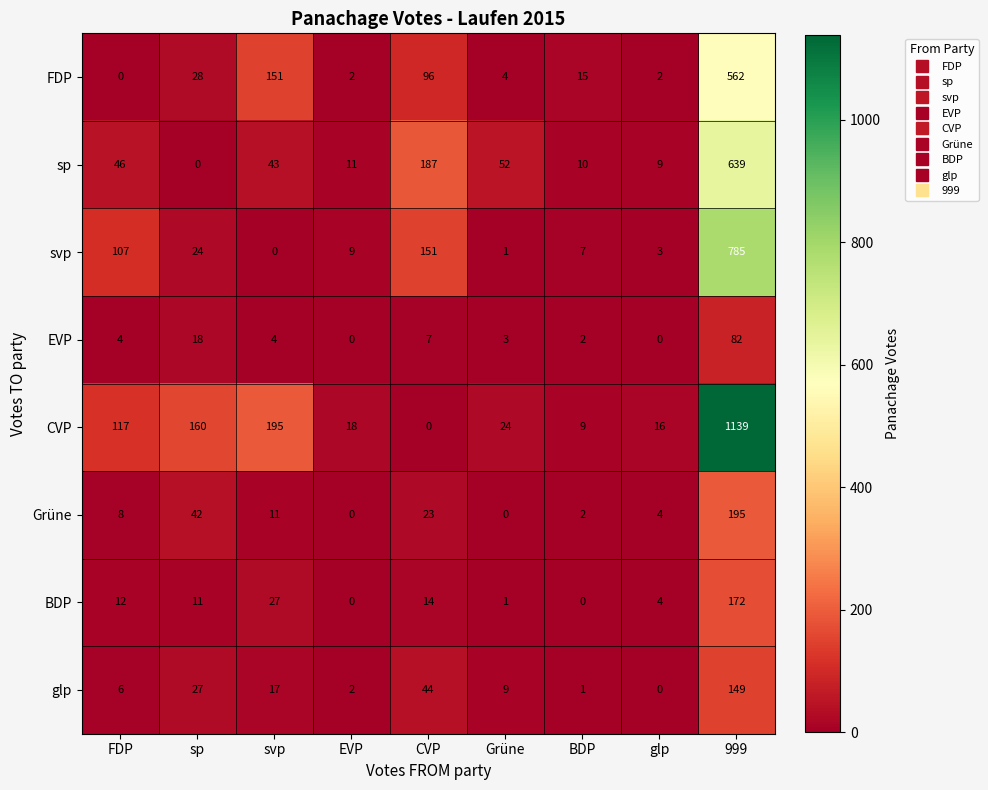

At sp, list the series in order from smallest to largest.

sp, BDP, EVP, svp, glp, FDP, Grüne, CVP